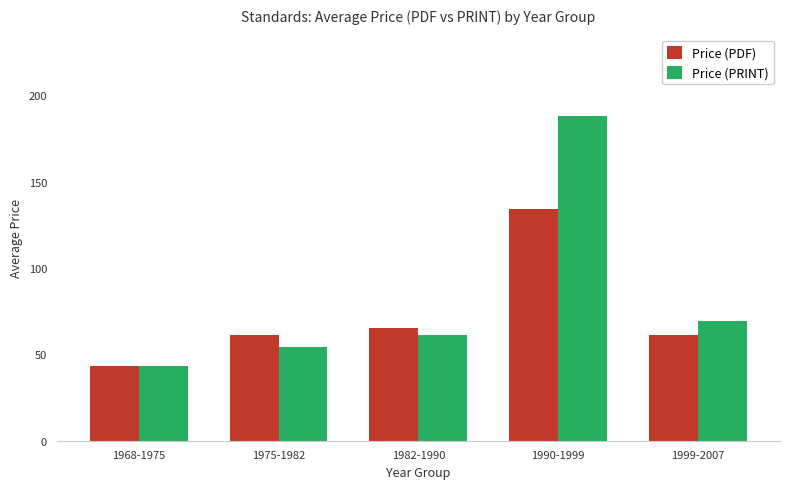

What is the smallest value displayed?

43.0